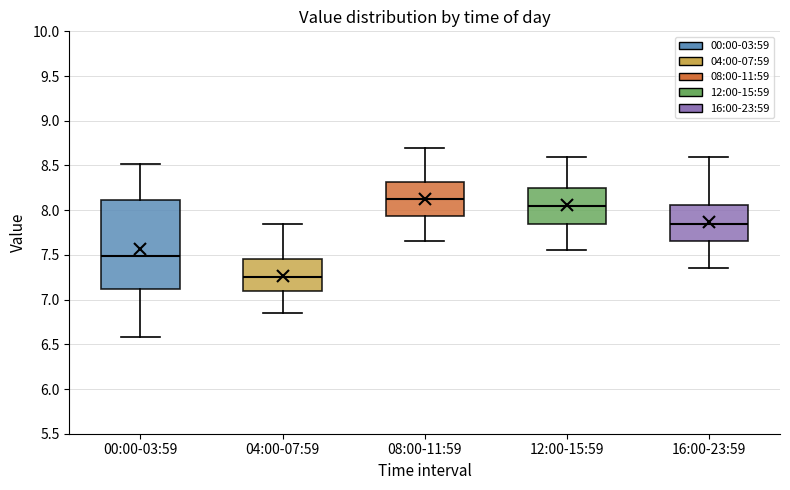

Reading left to right, transcribe this box plot: for each box, give where its median line is, the range the box spans, and where its two whiskers end, as read against the y-axis. The values are not printed on the chart, so give them approximately, as read against the axis.

00:00-03:59: median 7.50, box 7.10 to 8.10, whiskers 6.60 to 8.50
04:00-07:59: median 7.25, box 7.10 to 7.45, whiskers 6.85 to 7.85
08:00-11:59: median 8.15, box 7.95 to 8.30, whiskers 7.65 to 8.70
12:00-15:59: median 8.05, box 7.85 to 8.25, whiskers 7.55 to 8.60
16:00-23:59: median 7.85, box 7.65 to 8.05, whiskers 7.35 to 8.60